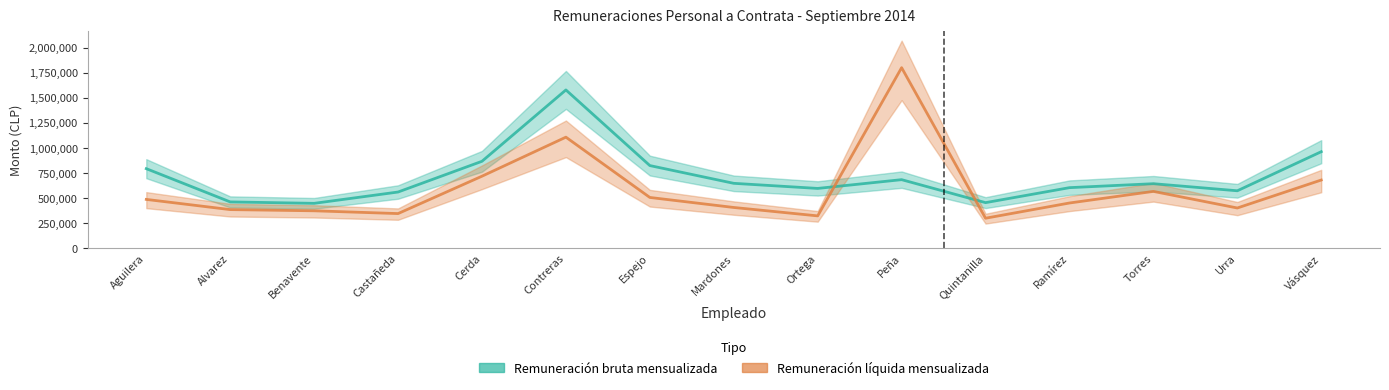

What is the difference between the Remuneración bruta mensualizada values at Aguilera and Ramírez?

189550